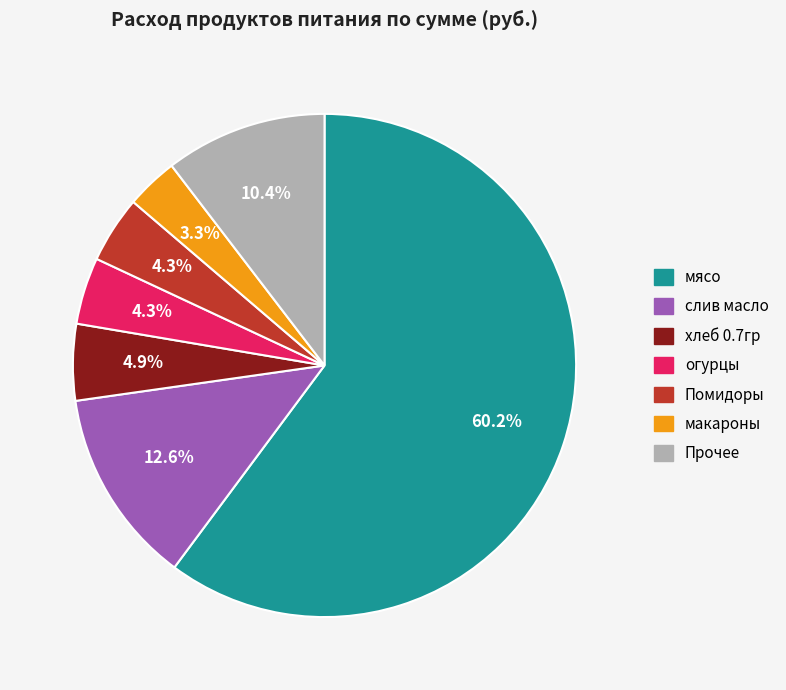

Does any single category account for the majority?

Yes